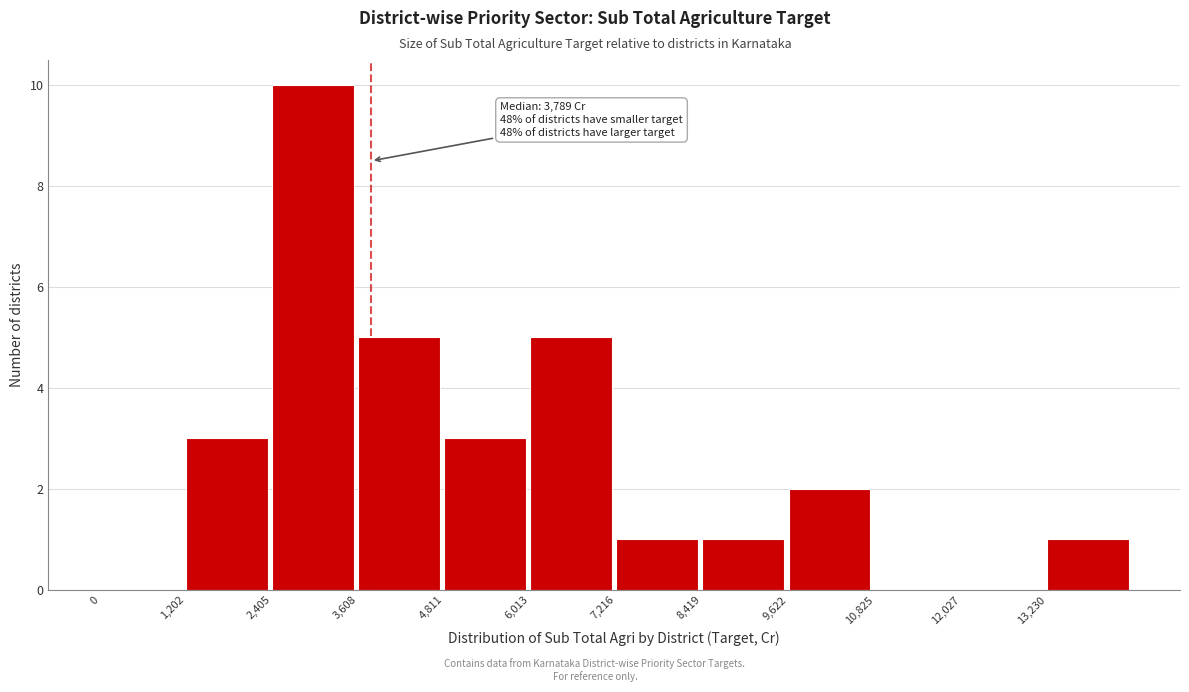

Over which range of the x-axis is the bar tallest?

2400 to 3600